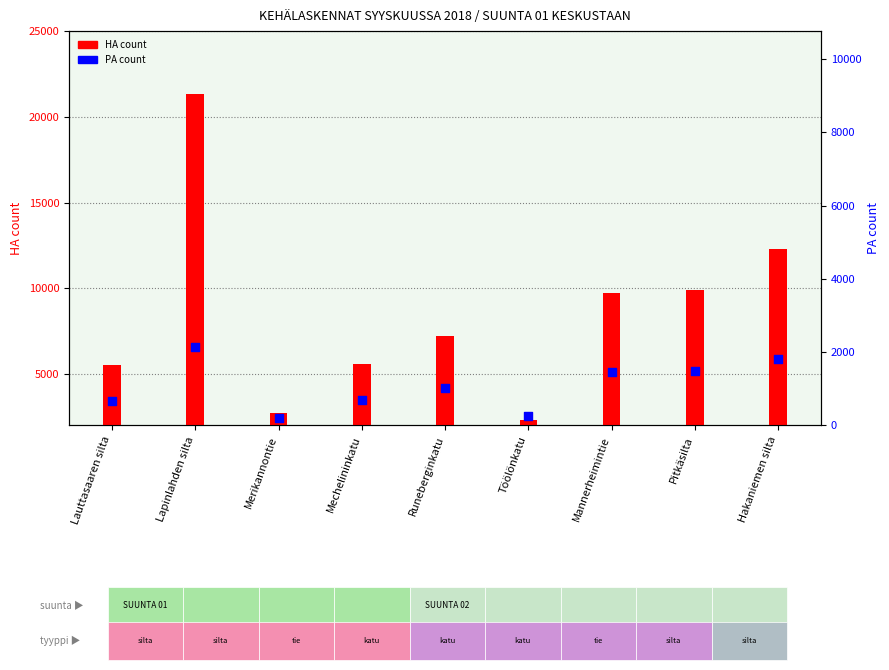

Which series has the largest Y range (max minus min)?

HA (Henkilöauto)